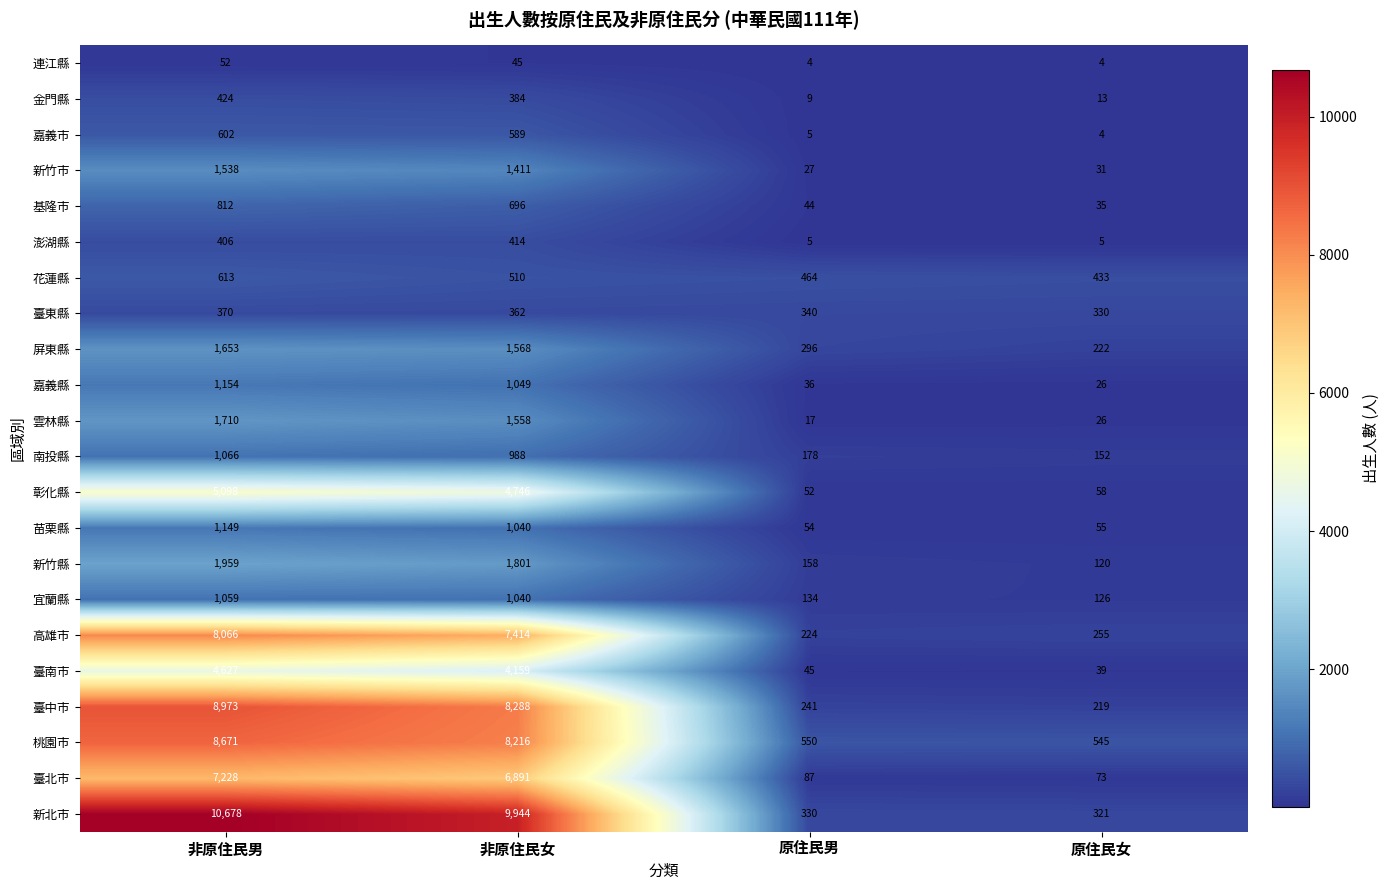

What is the total value across all series at 原住民女?

3092